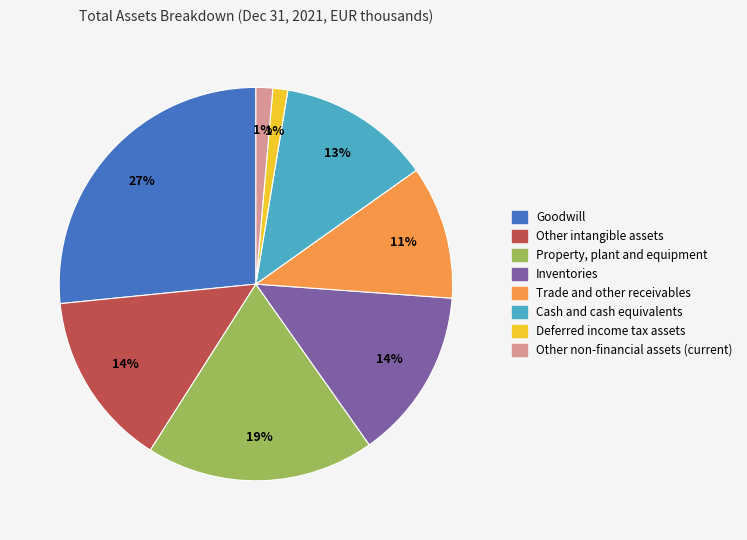

To the nearest percent, what percentage of the pie is Property, plant and equipment?

19%